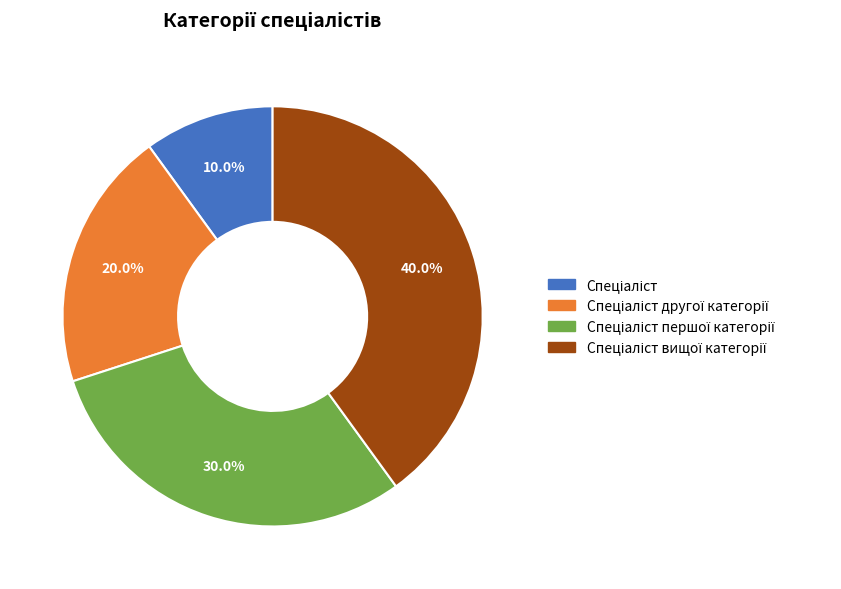

Is there any slice that represents more than half of the pie?

No